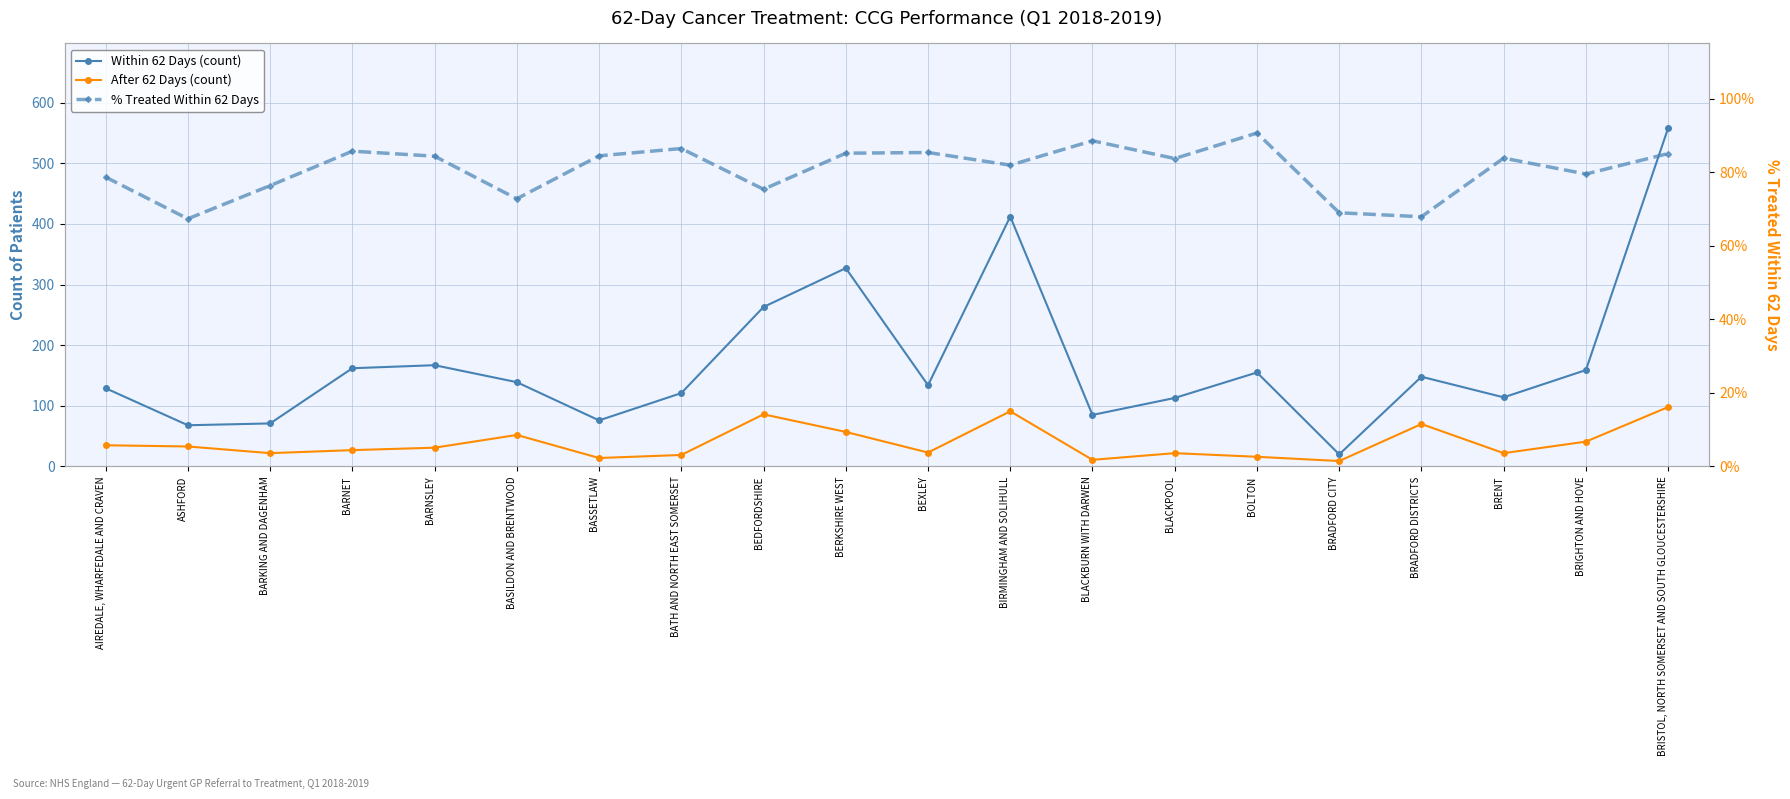

What is the smallest value displayed?

9.0